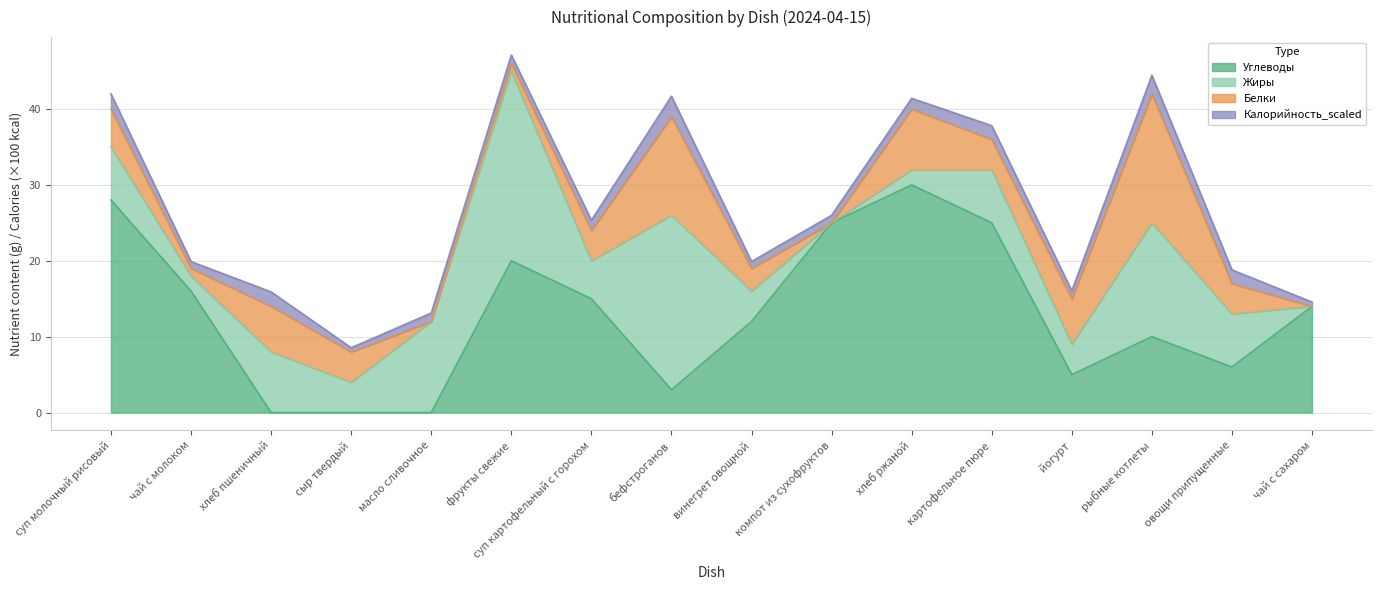

How many categories are shown in the chart?

16